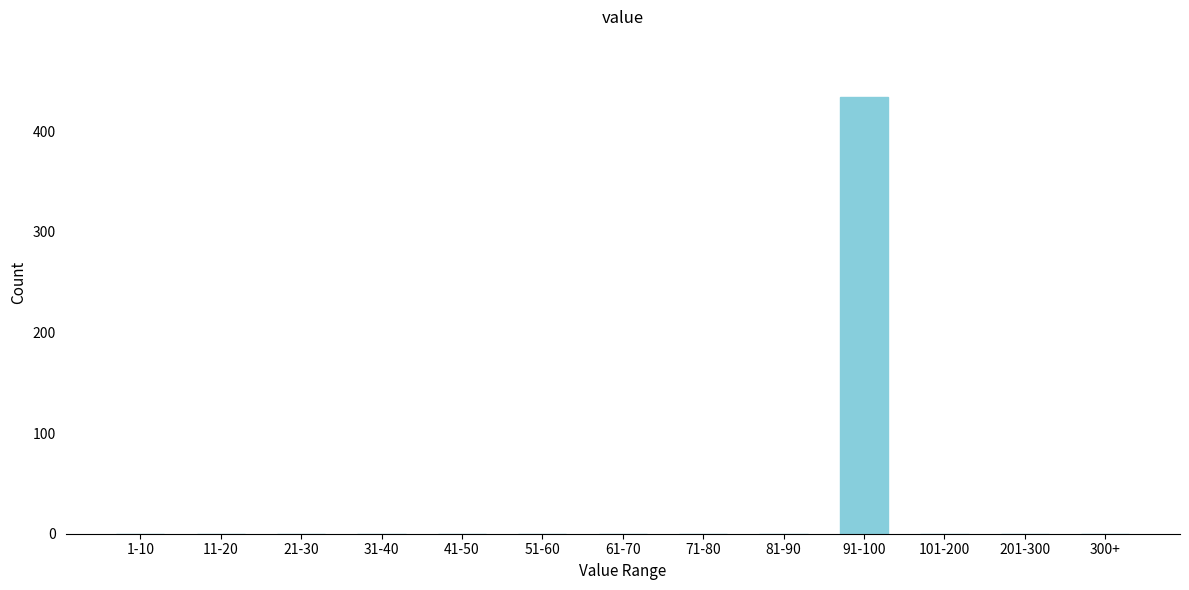

Reading left to right, transcribe all the data shown in this chart.

1-10=0	11-20=0	21-30=0	31-40=0	41-50=0	51-60=0	61-70=0	71-80=0	81-90=0	91-100=434	101-200=0	201-300=0	300+=0